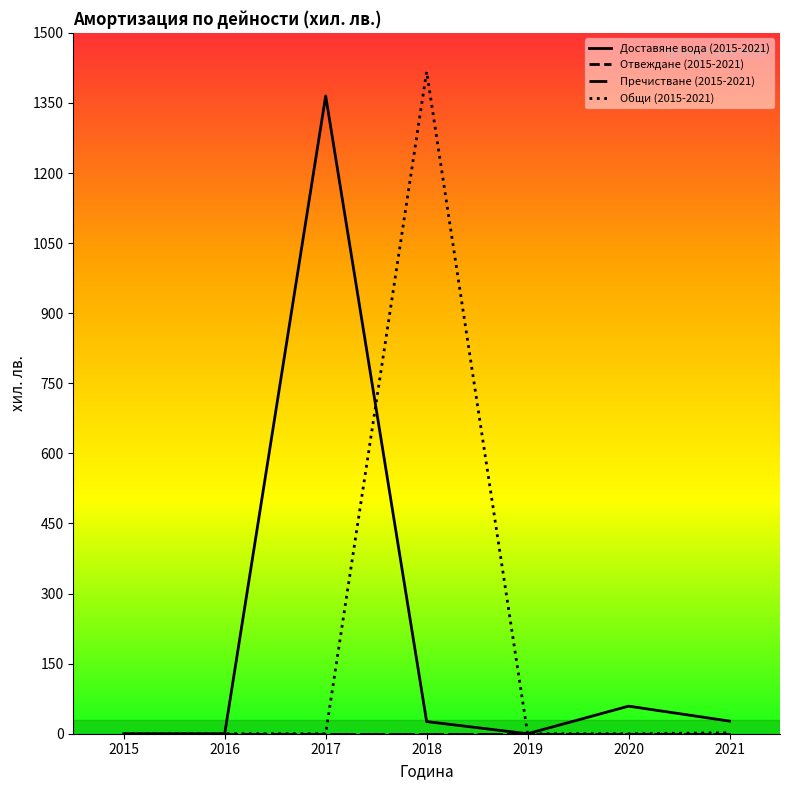

What is the total value across all series at 2020?

59